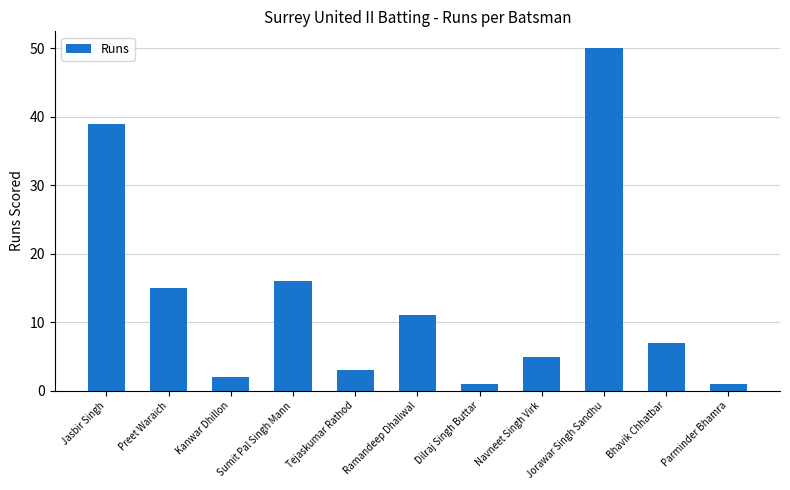

What is the approximate value at Tejaskumar Rathod?

3